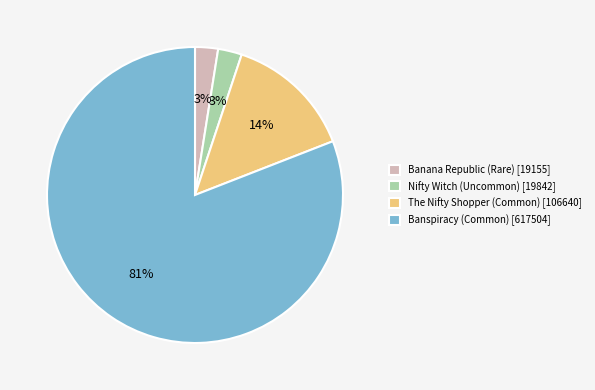

To the nearest percent, what is the average slice percentage?

25%